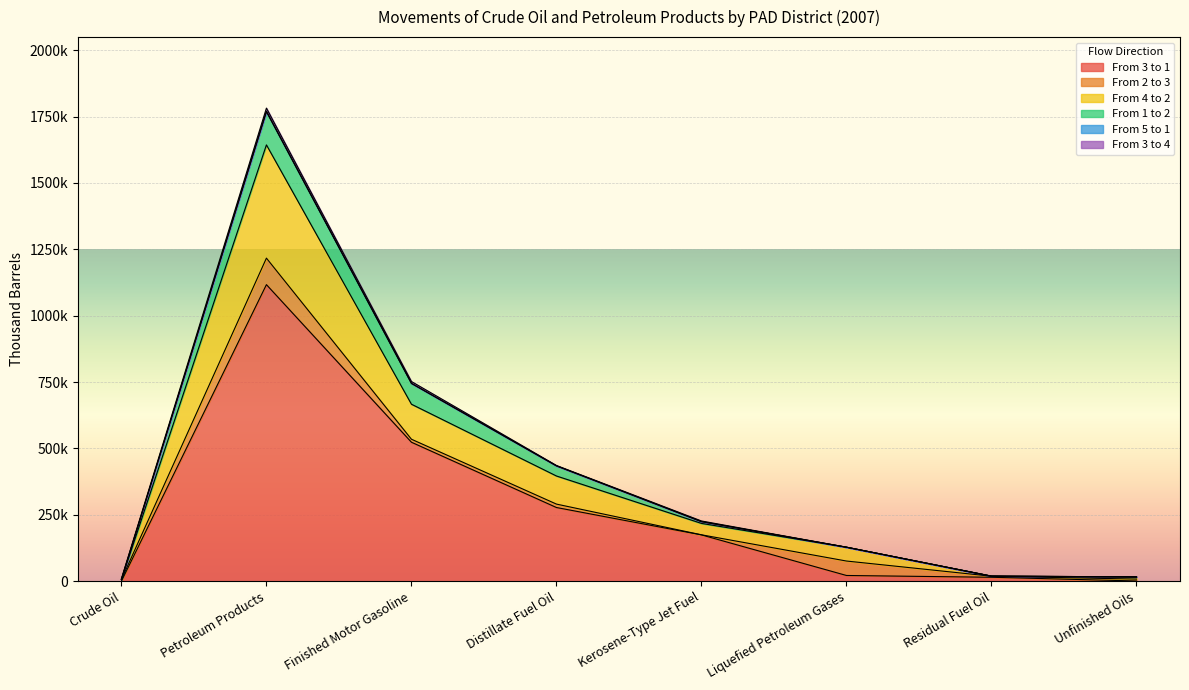

The From 2 to 3 series shows 100 at Kerosene-Type Jet Fuel. True or false?

False